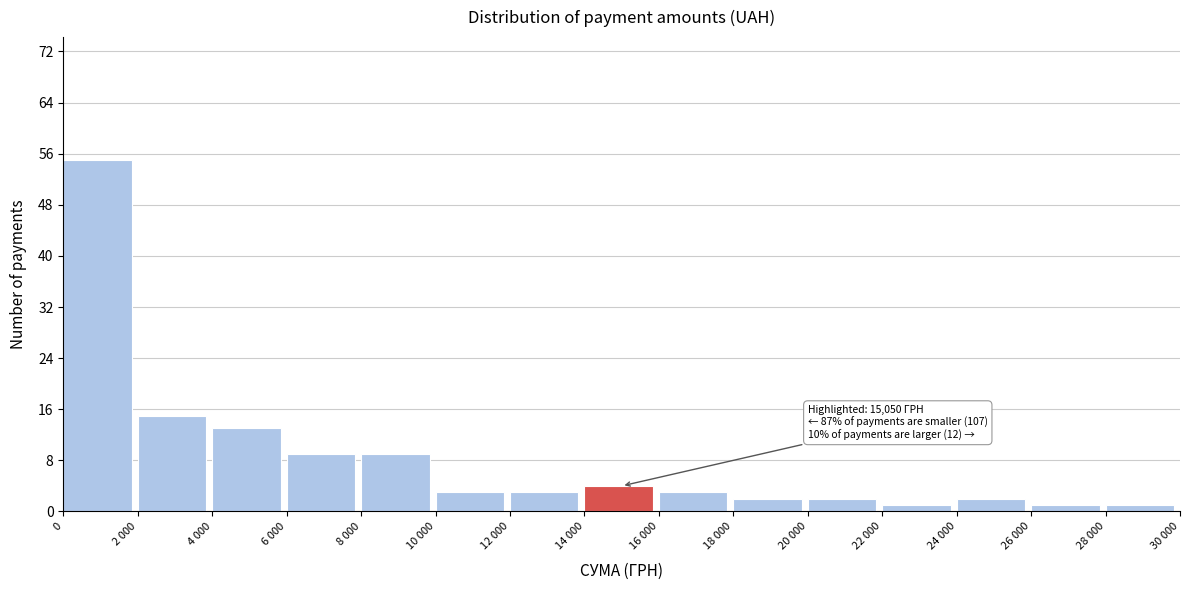

Reading right to left, transcribe all the data shown in this chart.

28 000=1	26 000=1	24 000=2	22 000=1	20 000=2	18 000=2	16 000=3	14 000=4	12 000=3	10 000=3	8 000=9	6 000=9	4 000=13	2 000=15	0=55